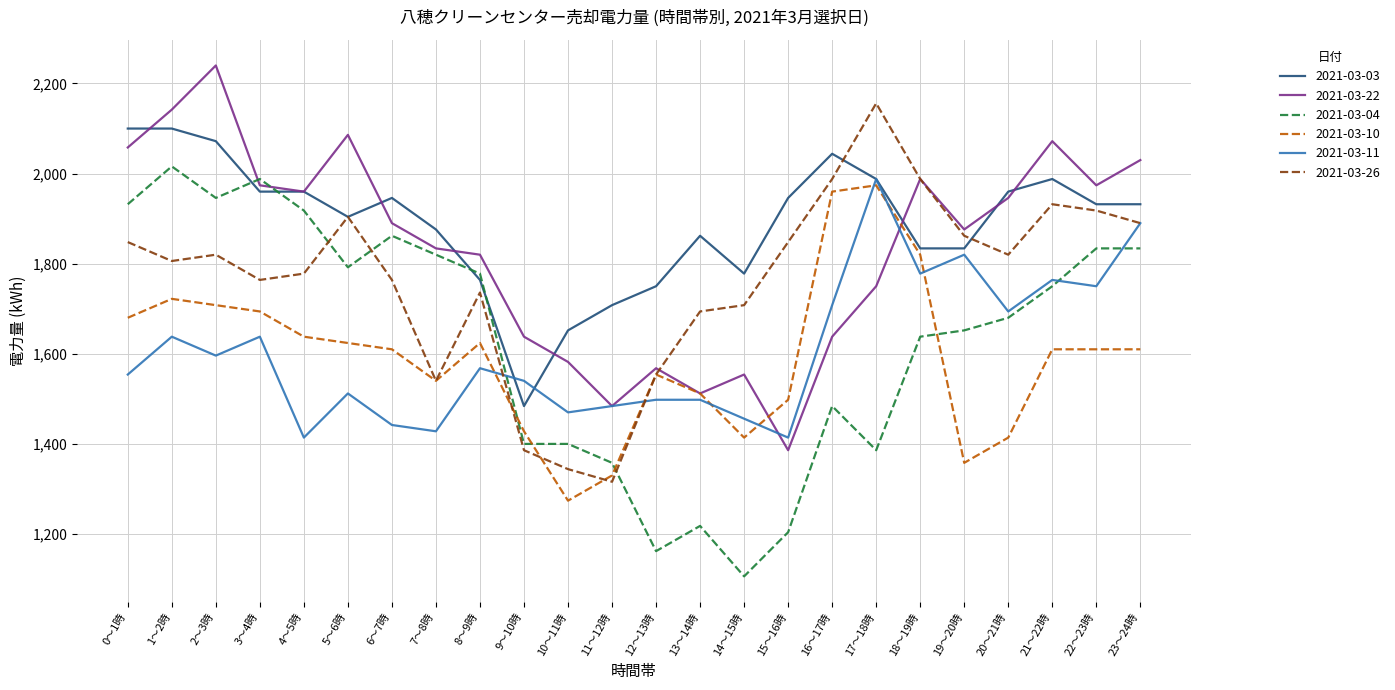

True or false: 2021-03-22 has more than 1 points higher than both neighbors.

True